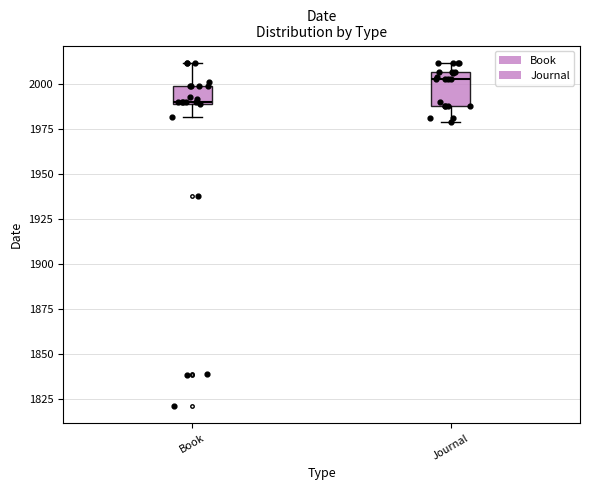

Which box is the tallest, from its lower edge to its upper edge?

Journal